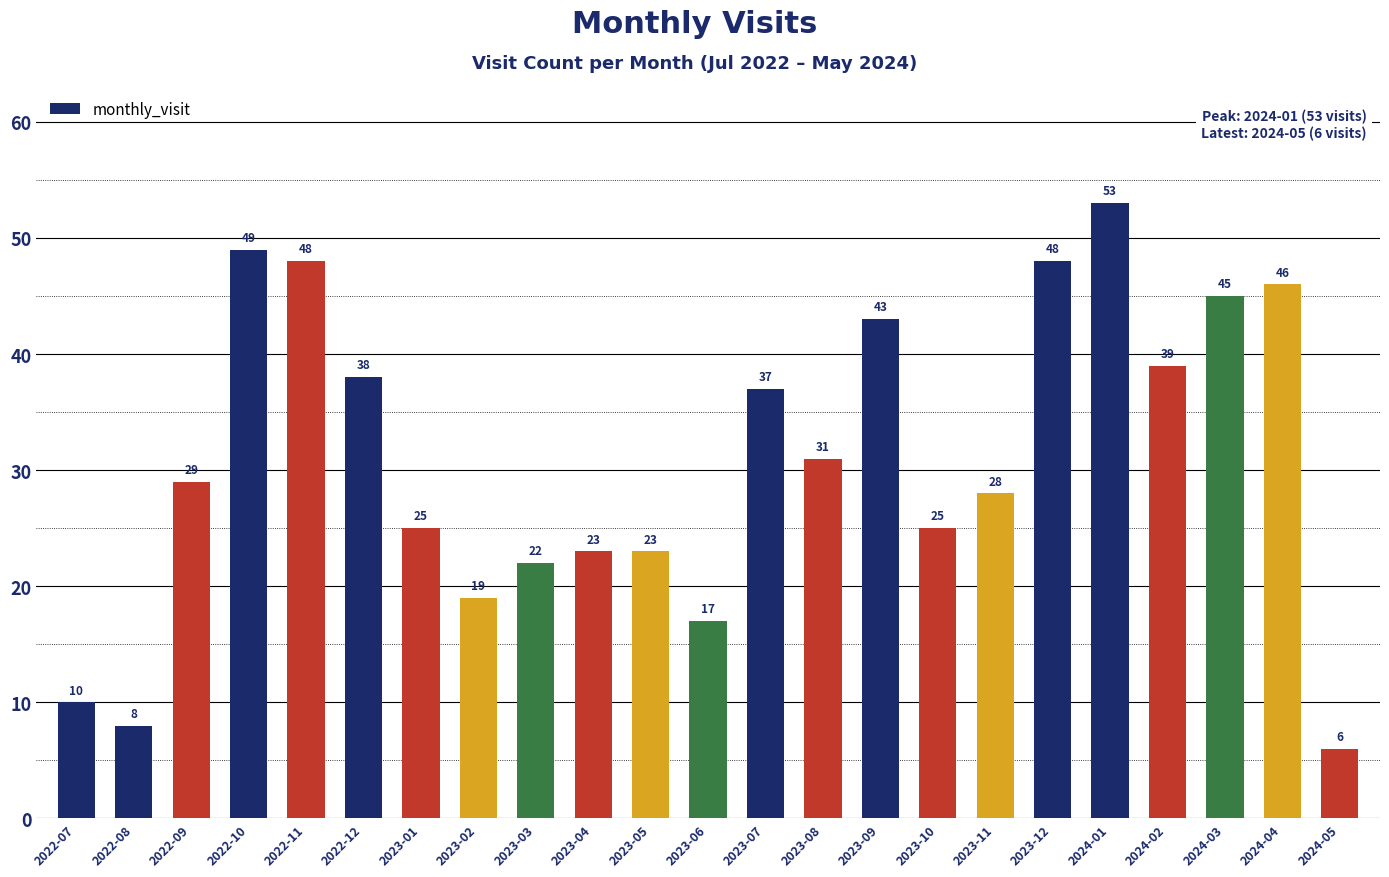

At which category does the chart reach its peak across all series?

2024-01